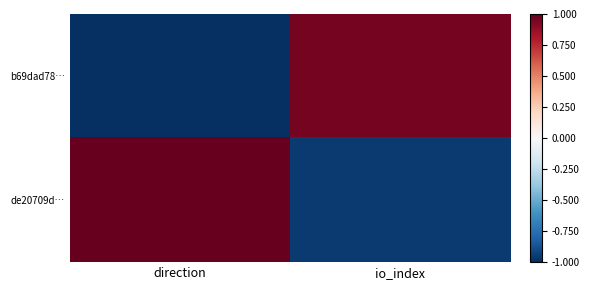

Rank the series by their maximum value, from highest to lowest.

de20709d…, b69dad78…